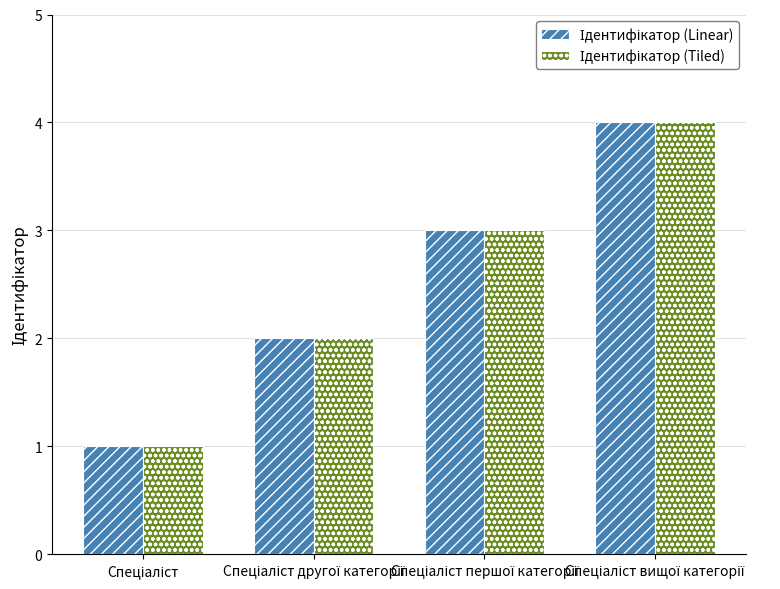

List the labels in order of Ідентифікатор (Tiled) value, largest first.

Спеціаліст вищої категорії, Спеціаліст першої категорії, Спеціаліст другої категорії, Спеціаліст